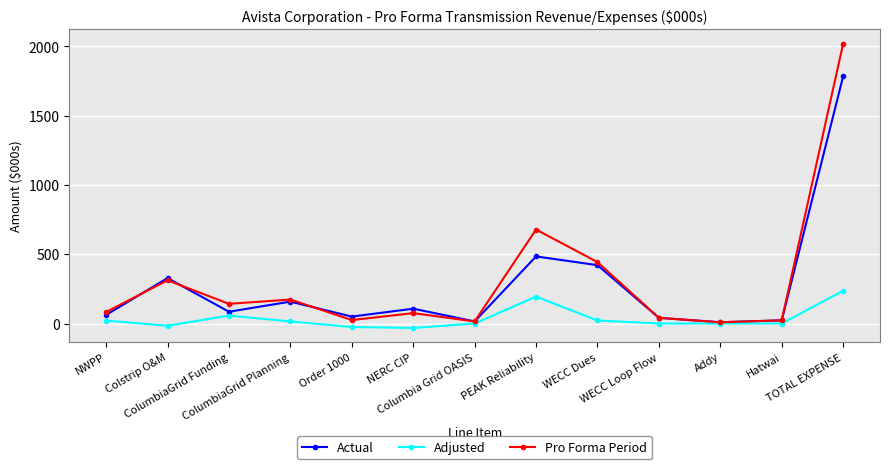

List the series in order of their peak value, lowest first.

Adjusted, Actual, Pro Forma Period